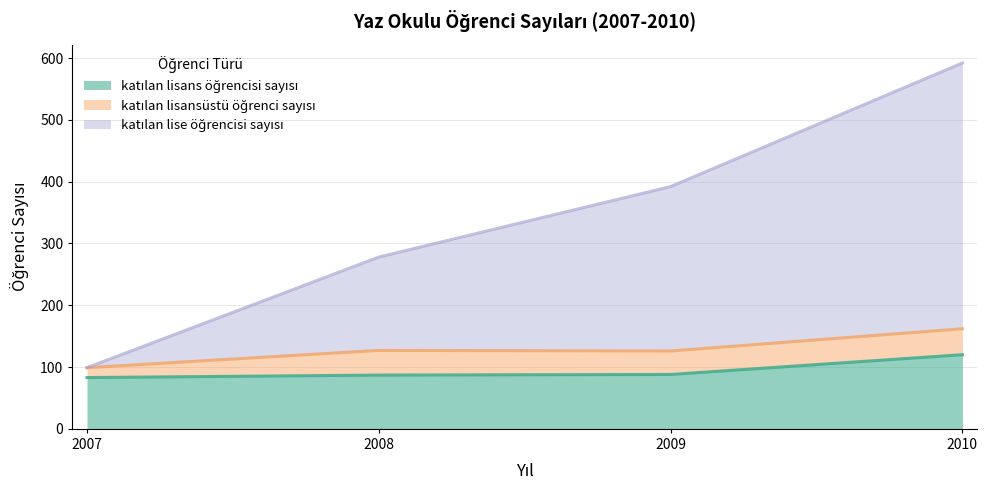

At which category is the sum across all series the highest?

2010